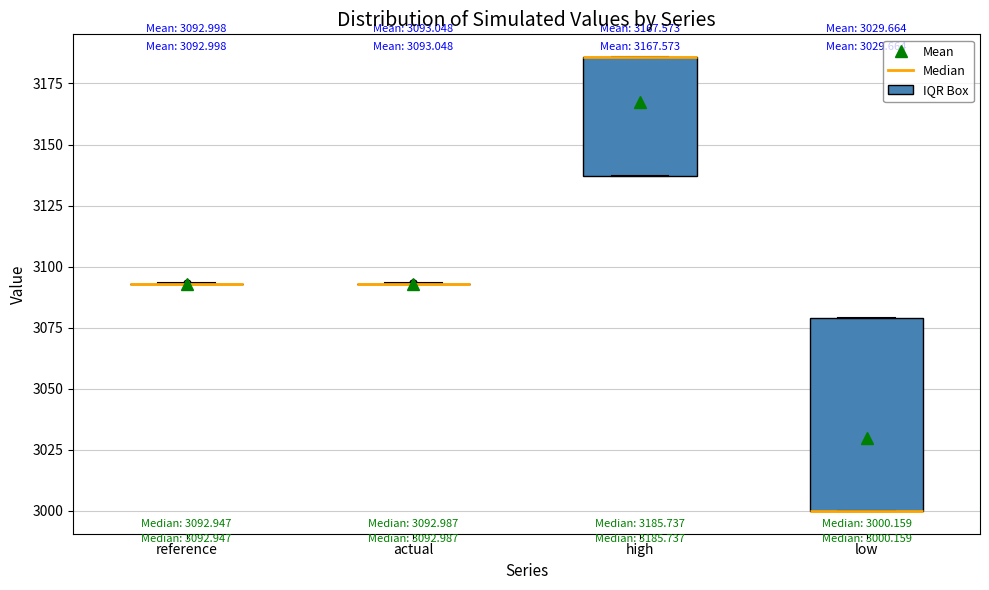

Comparing the boxes themselves (not the whiskers), which one is the tallest?

low